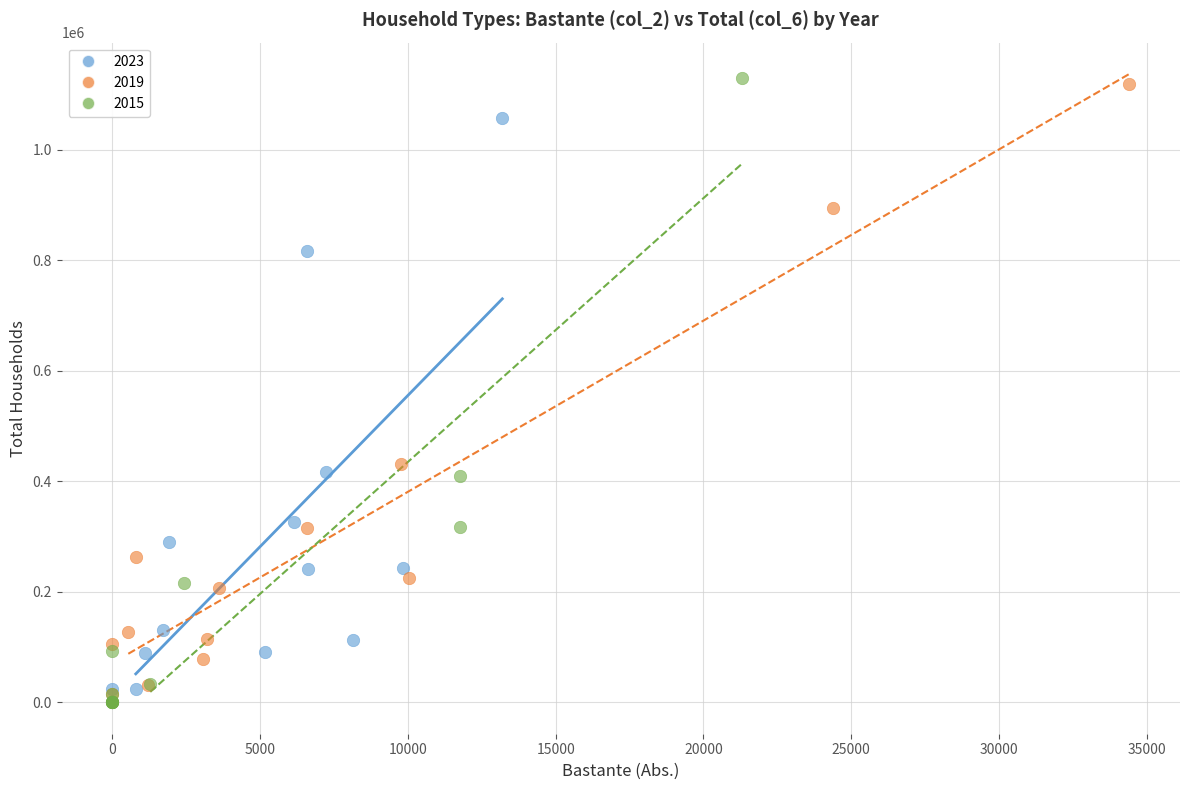

Which series has the largest Y range (max minus min)?

2015